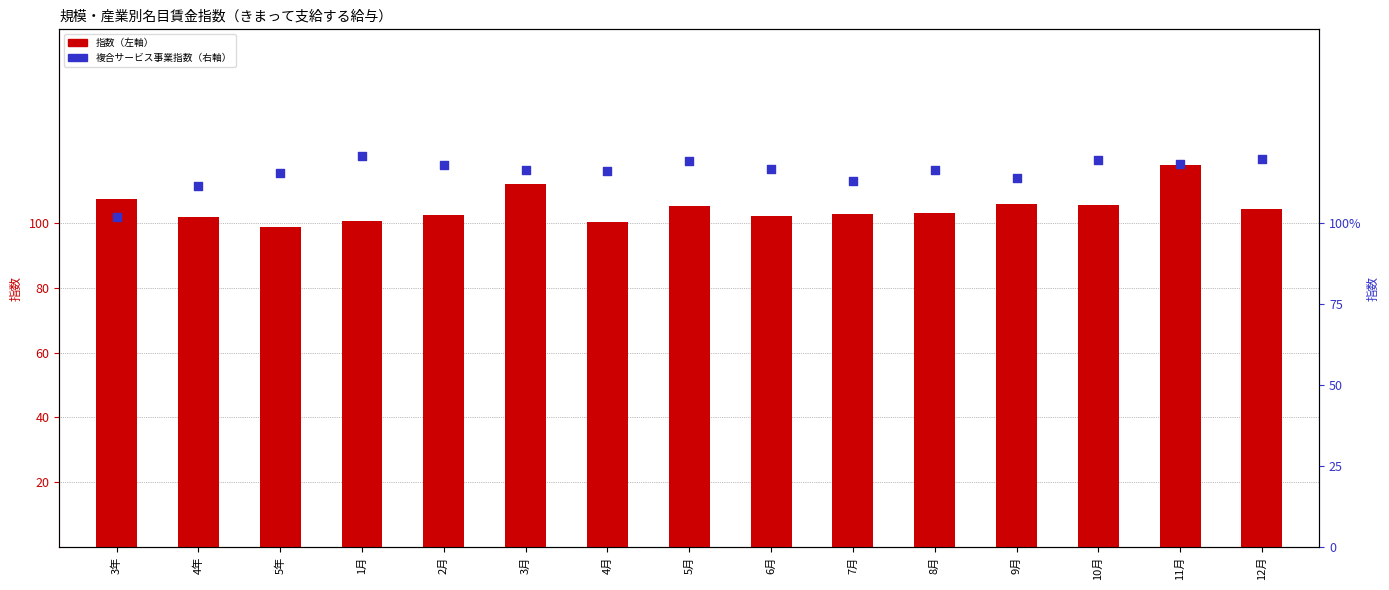

Is the value of 複合サービス事業 at 12月 greater than the value of 電気・ガス・熱供給・水道業 at 6月?

Yes